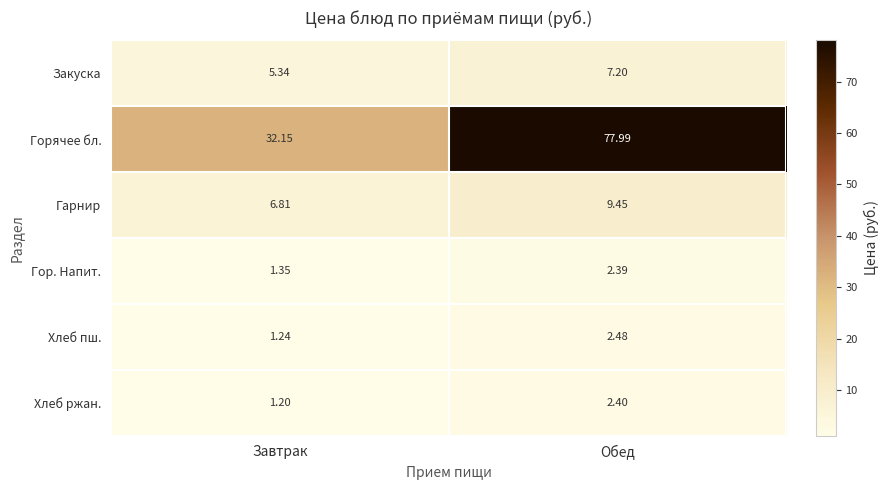

Rank the series by their maximum value, from highest to lowest.

Горячее бл., Гарнир, Закуска, Хлеб пш., Хлеб ржан., Гор. Напит.